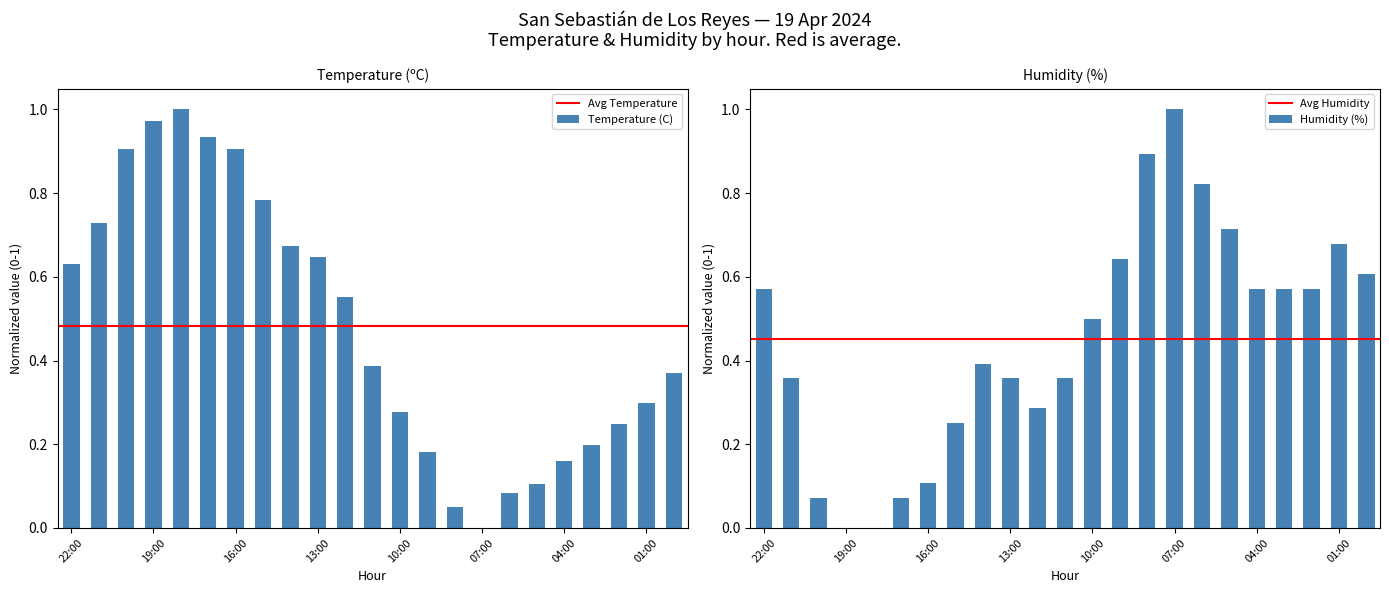

Which series has the largest total across all categories?

Temperature (C)